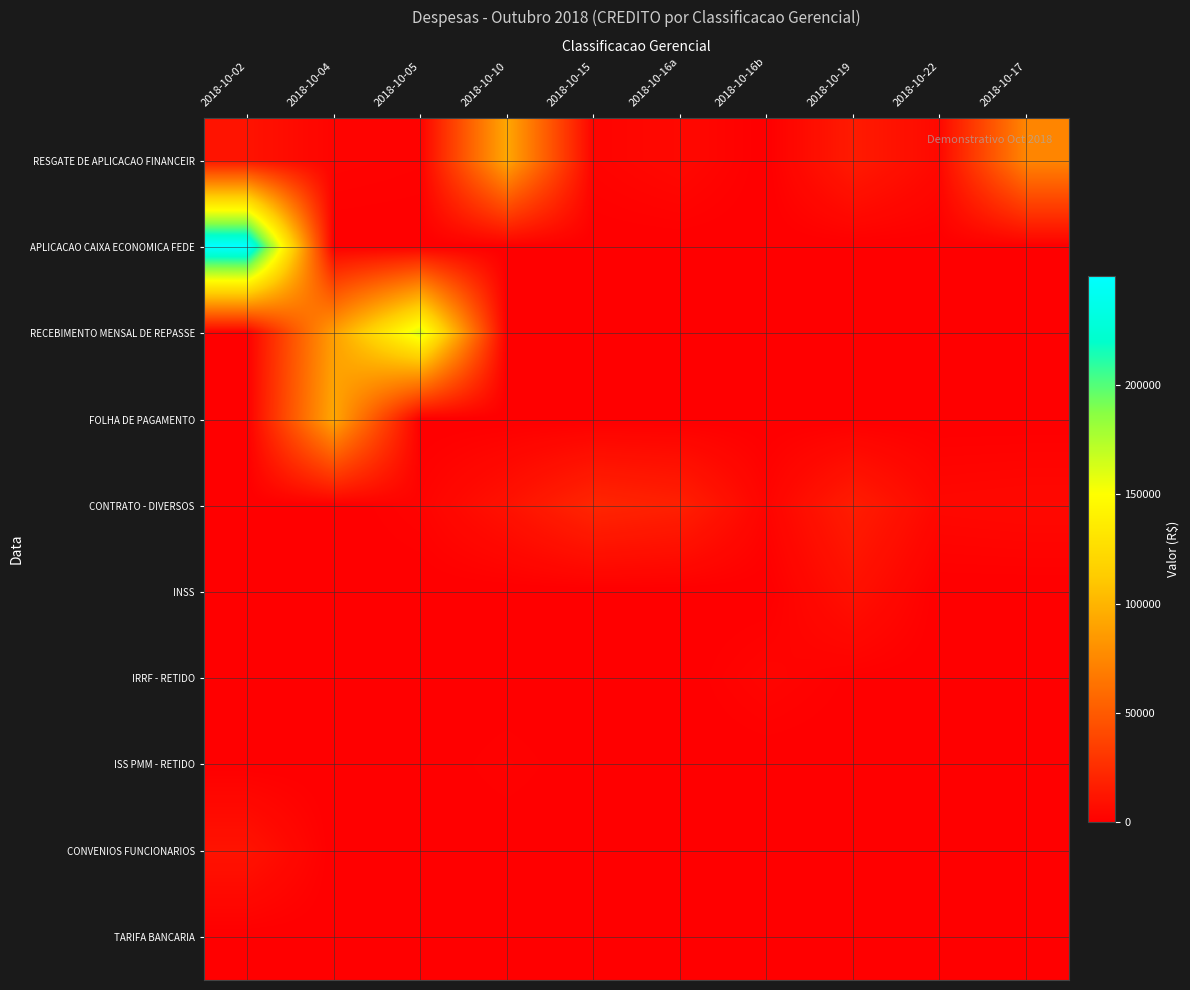

Count the number of categories in the chart.

10